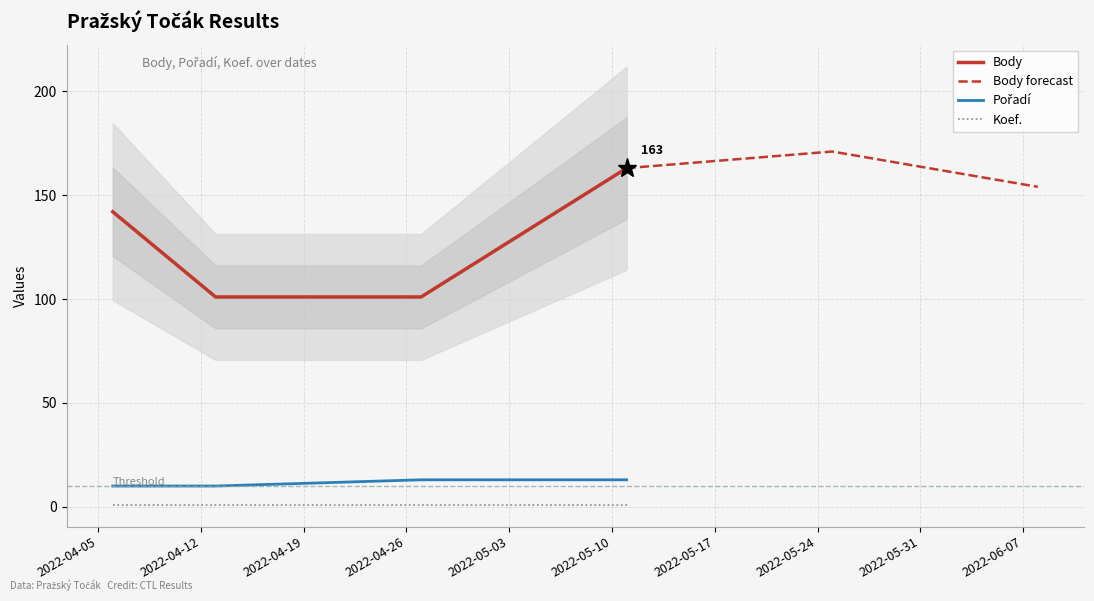

How many lines are shown in the chart?

3